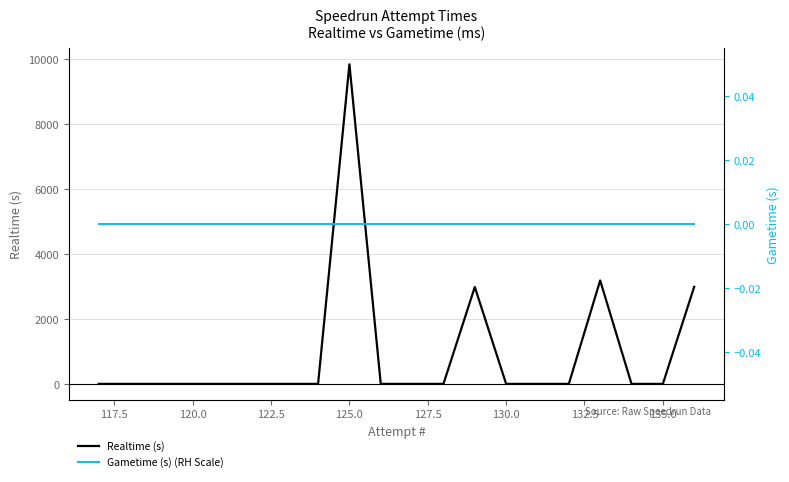

True or false: Gametime (s) (RH Scale) and Realtime (s) intersect in this chart.

False